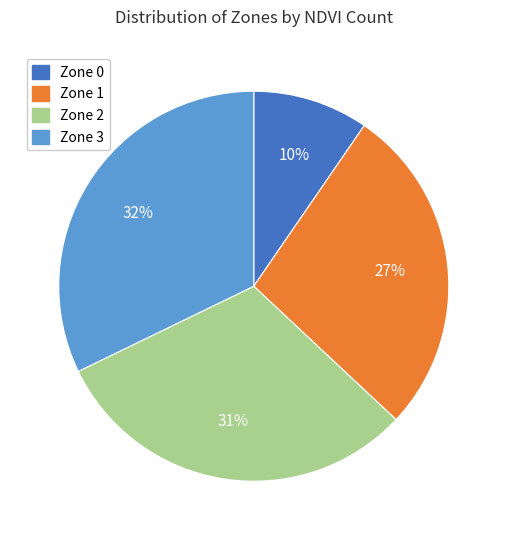

To the nearest percent, what is the average slice percentage?

25%